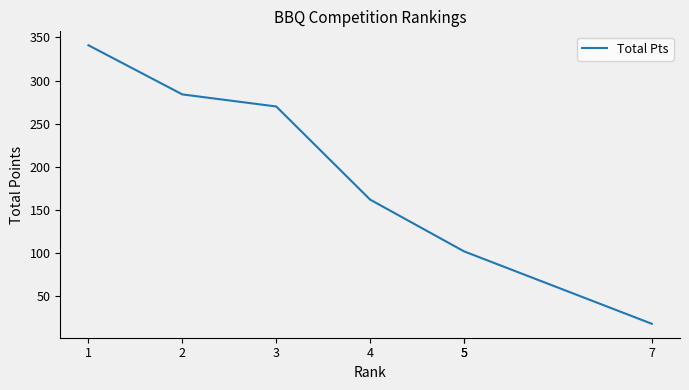

True or false: the data shows 219 at 4.

False